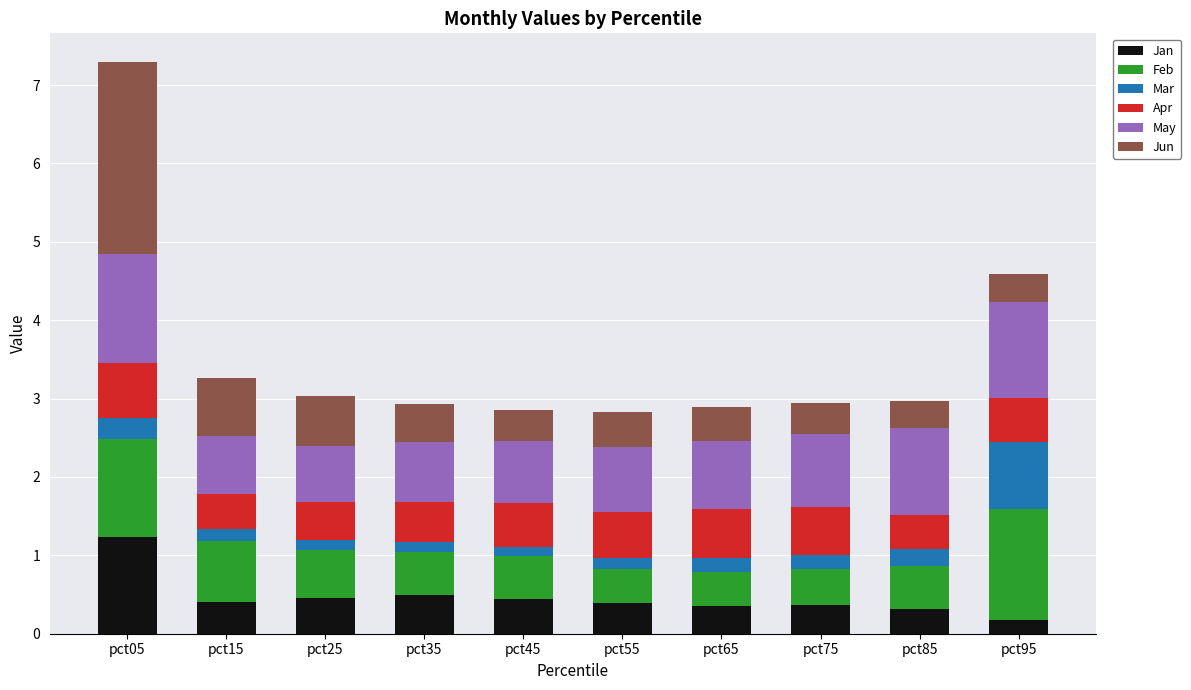

The value of Jan at pct55 is 0.4. True or false?

True